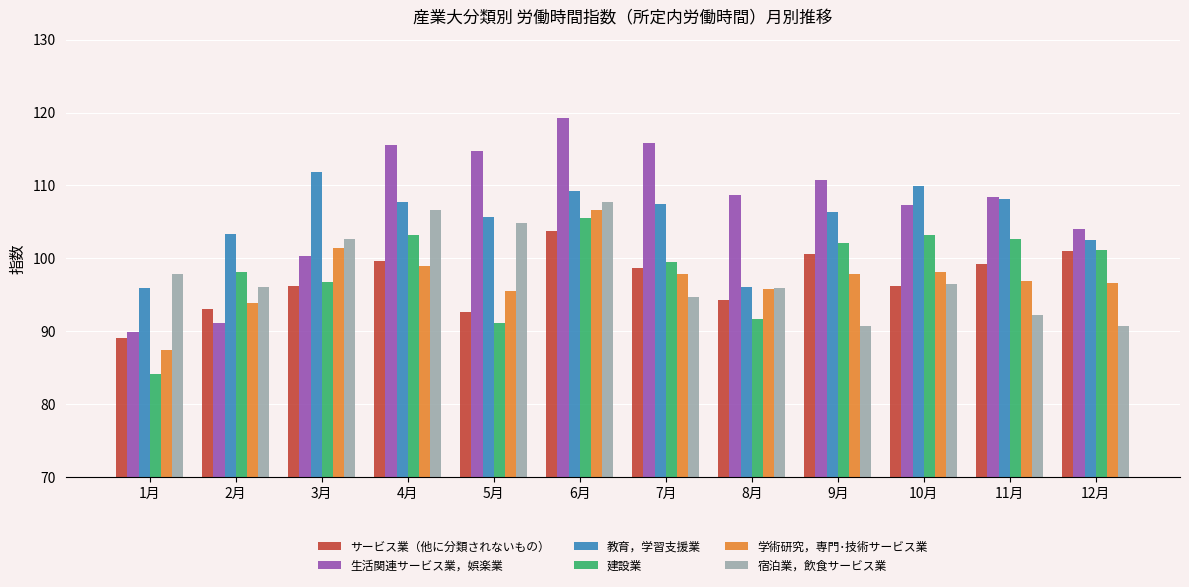

The value of サービス業（他に分類されないもの） at 6月 is 103.8. True or false?

True